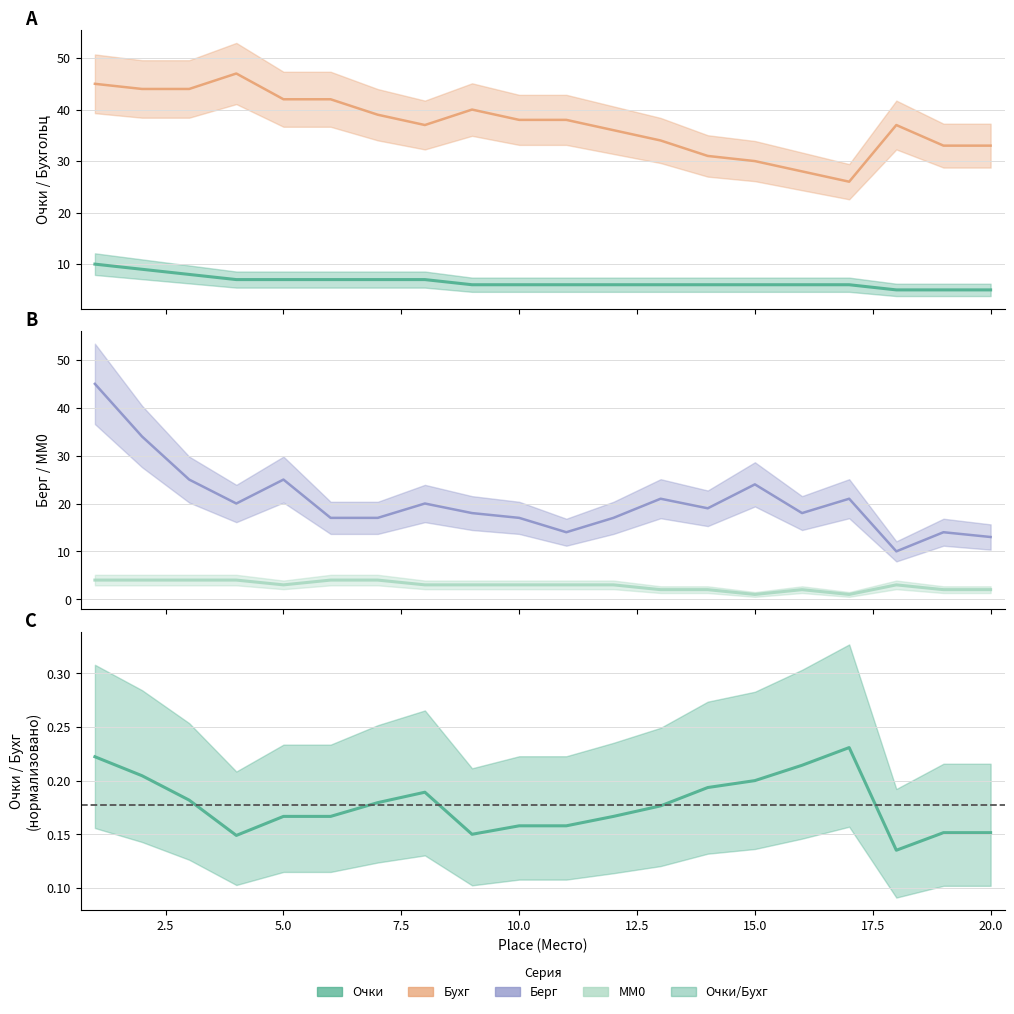

What is the value of the MM0 point at the 15th from the left?

1.0